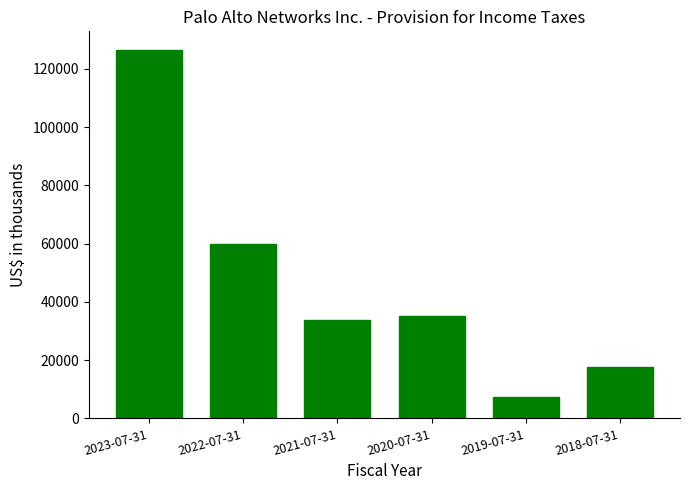

How many data points are less than 35200?

3